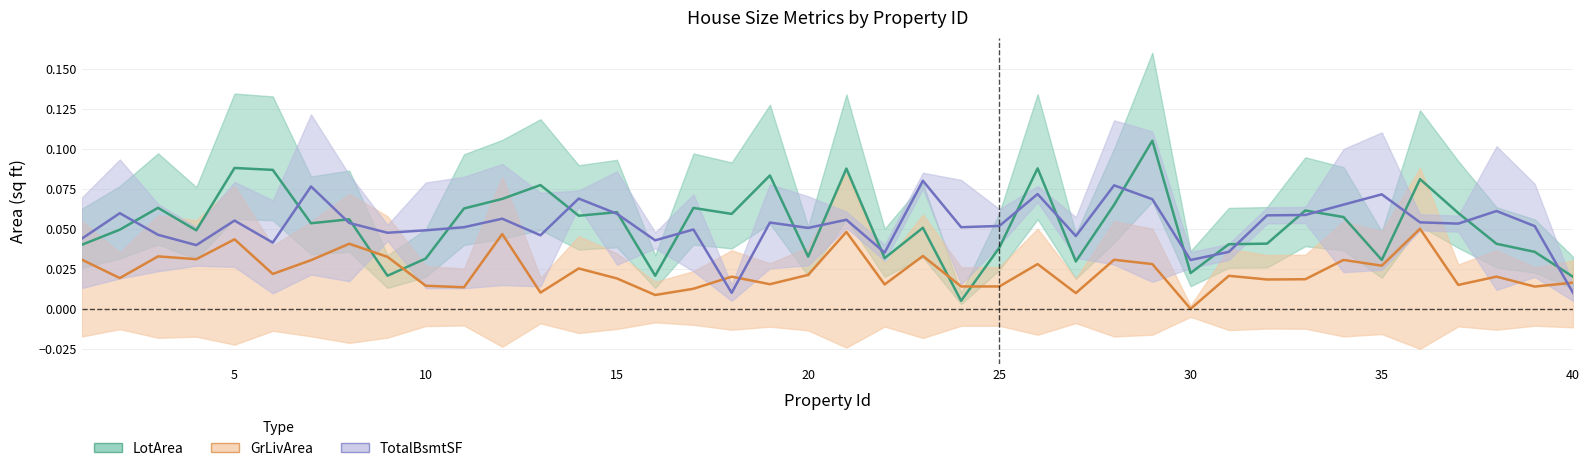

The TotalBsmtSF series shows 0.1 at 5. True or false?

True